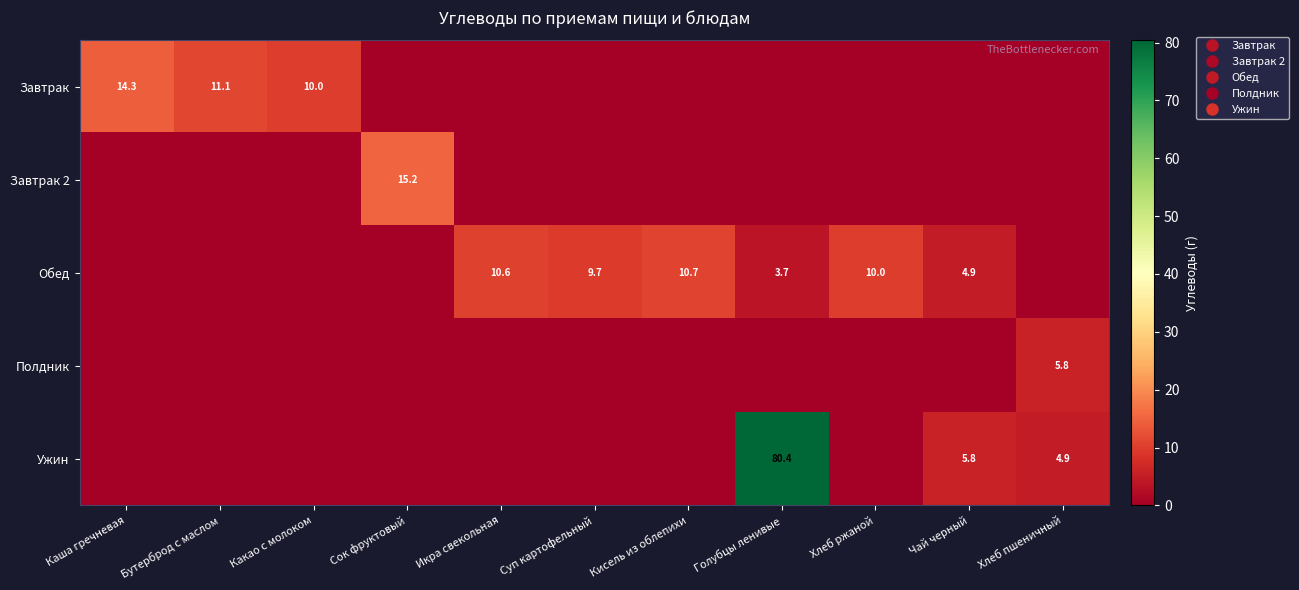

Which series has the largest range (max minus min)?

Ужин